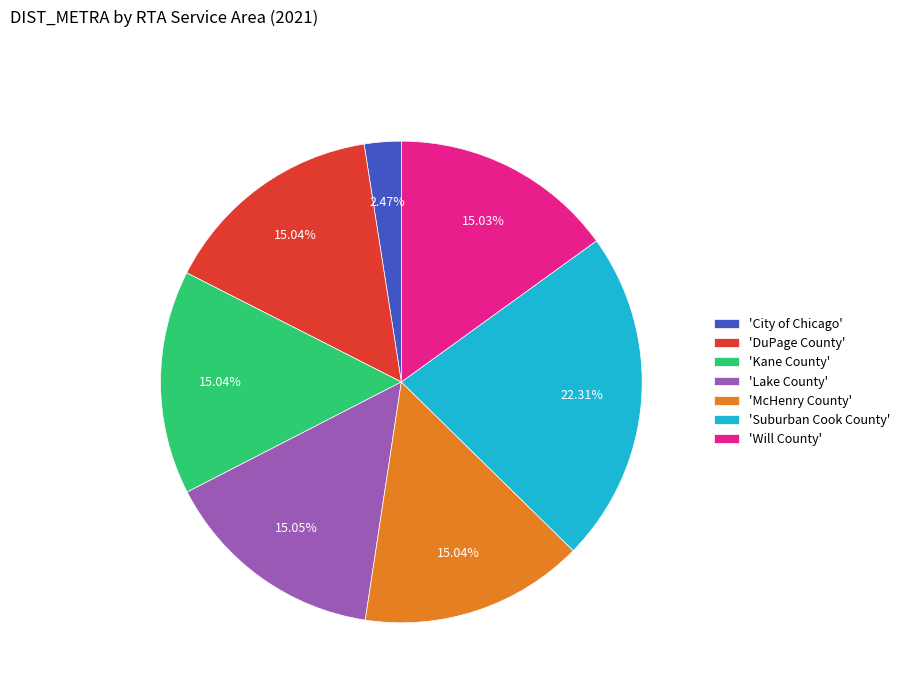

Which has a higher value, 'City of Chicago' or 'McHenry County'?

'McHenry County'